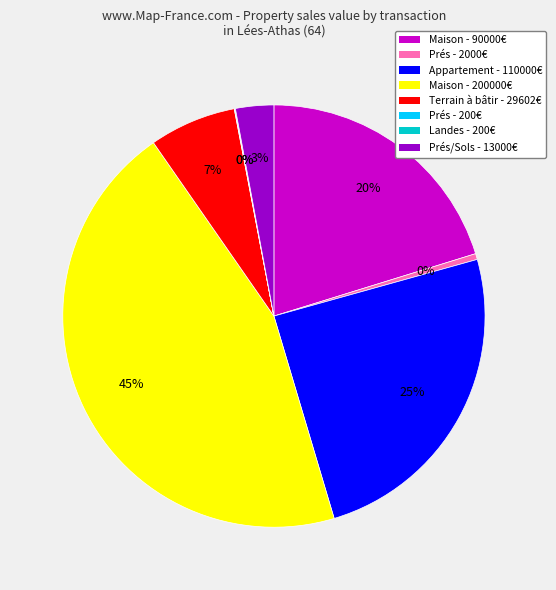

Is the sum of Maison - 90000€ and Appartement - 110000€ greater than half?

No